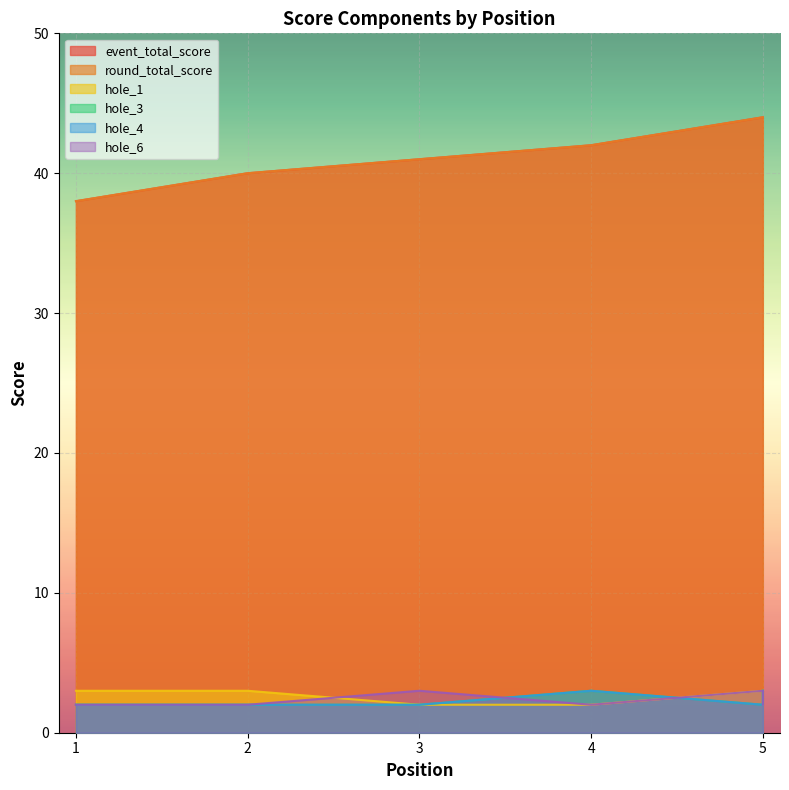

Is it true that hole_4 equals 2 at 5?

True